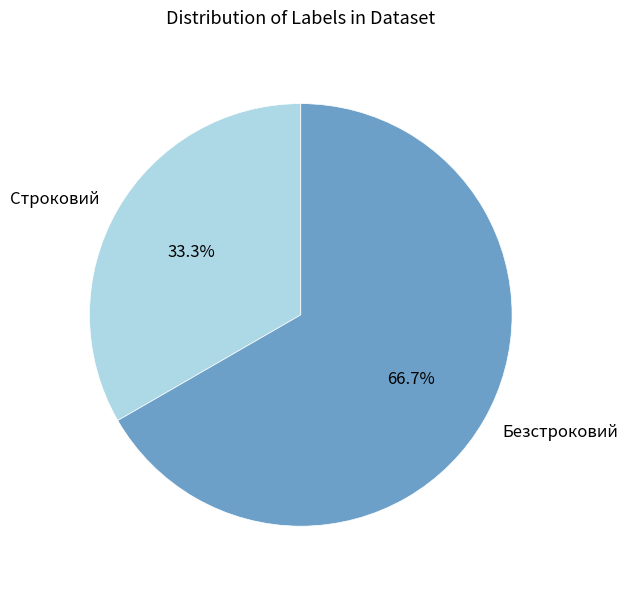

The Безстроковий slice represents 67% of the pie. True or false?

True